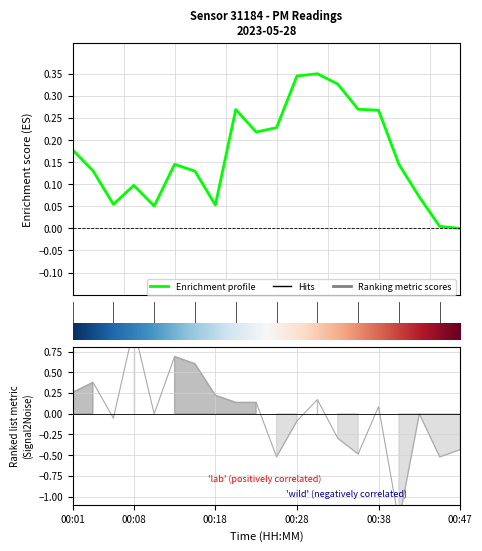

True or false: the data has more than 2 interior local peaks.

True